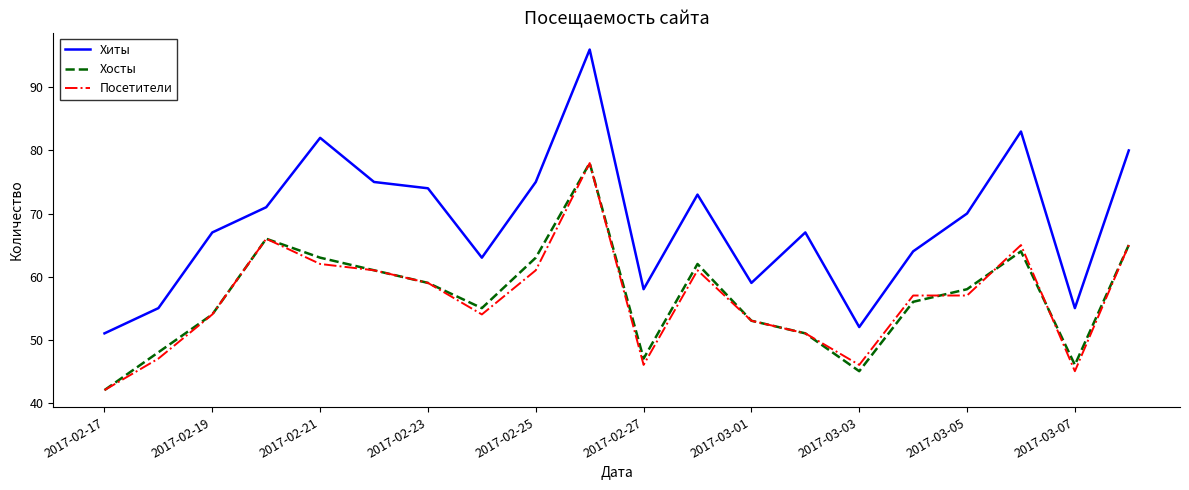

Which series has the largest total across all categories?

Хиты